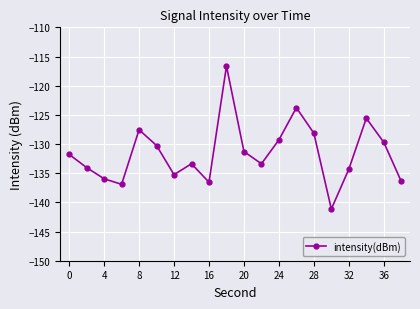

What is the greatest value displayed?

-116.6